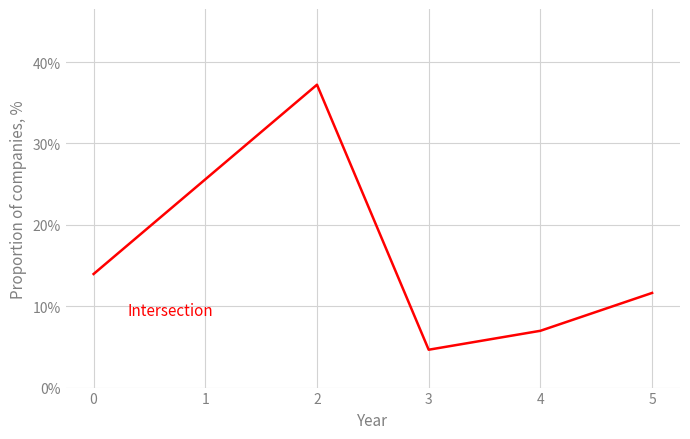

Does the chart display data point markers on the line(s)?

No